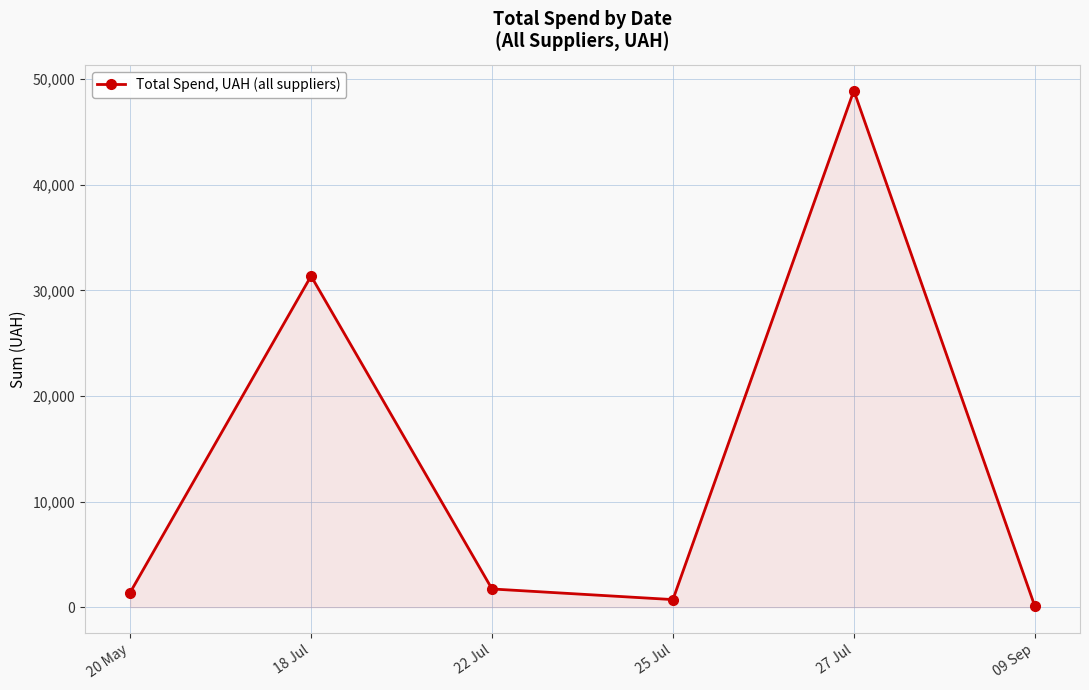

What is the maximum value shown in the chart?

48921.0